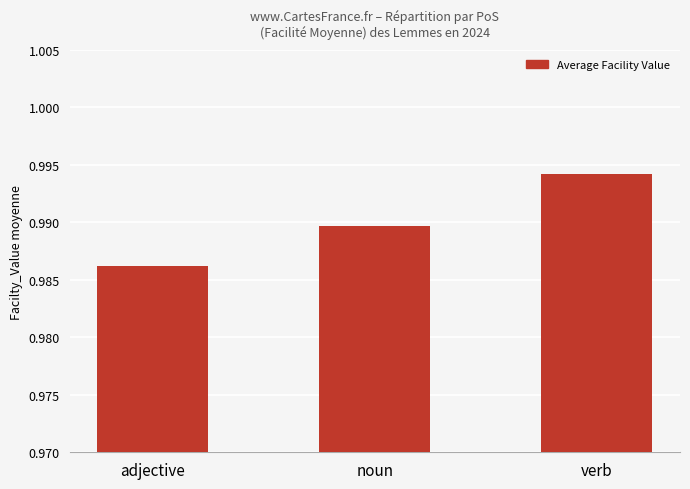

How many distinct data groups are displayed?

1